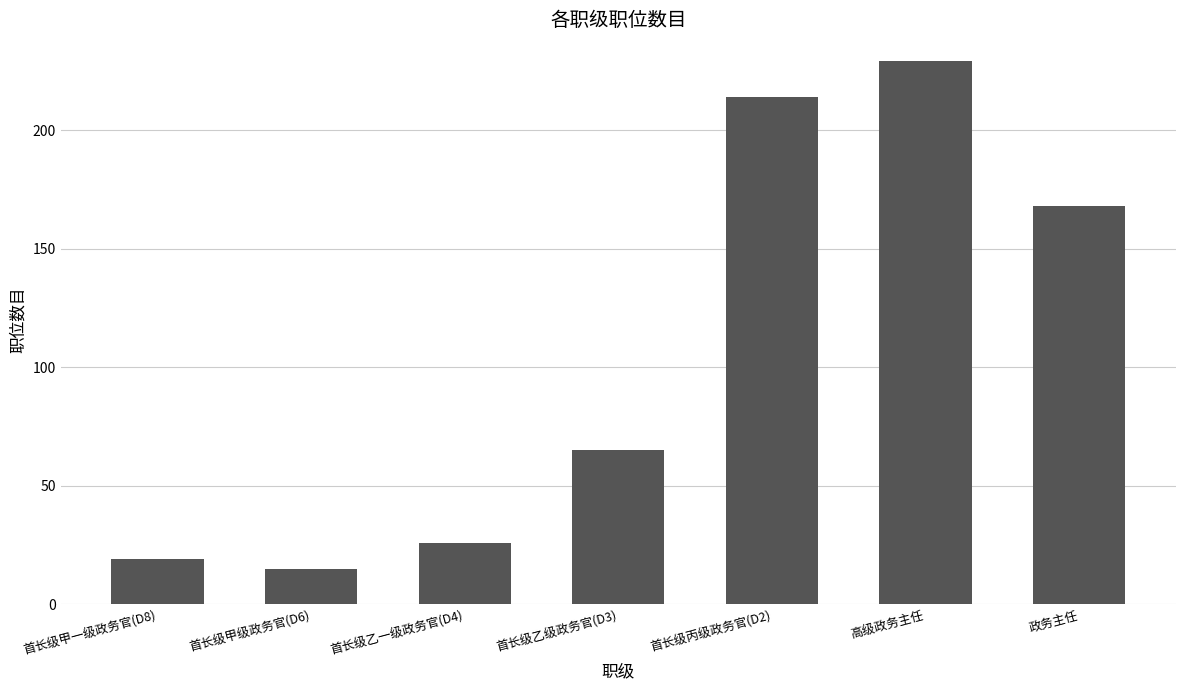

The chart shows a value of 26 at 首长级乙一级政务官(D4). True or false?

True